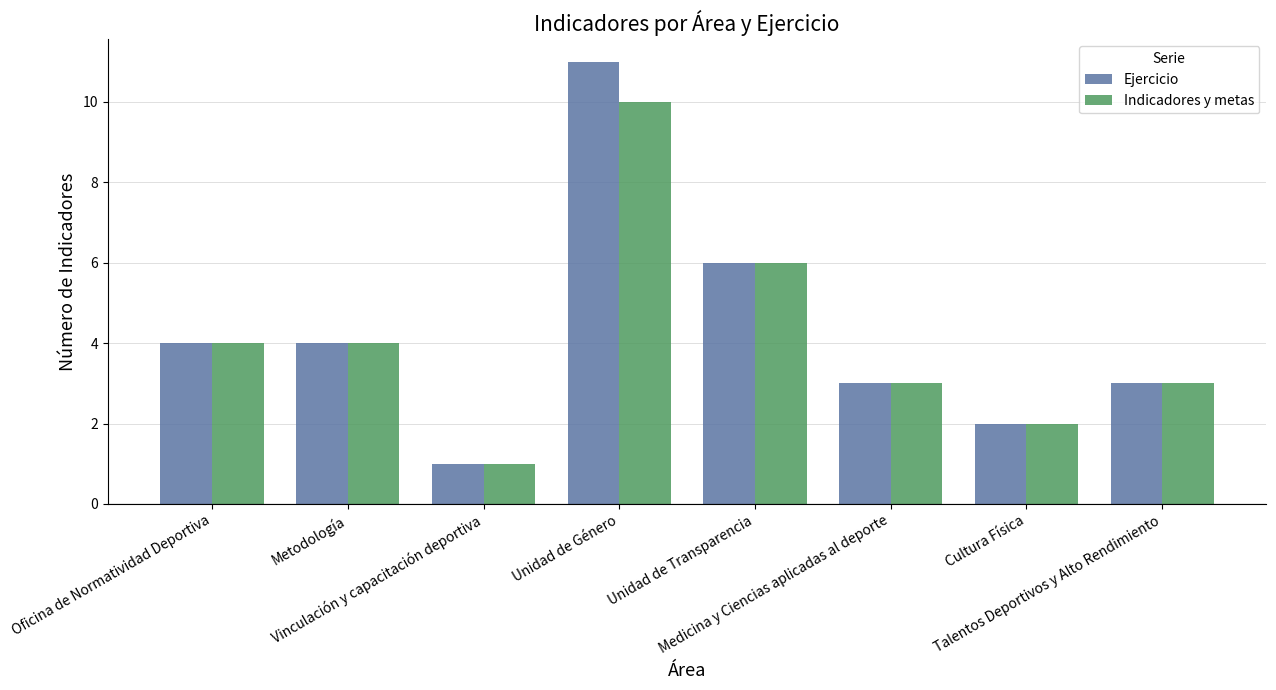

Which series has the largest range (max minus min)?

Ejercicio